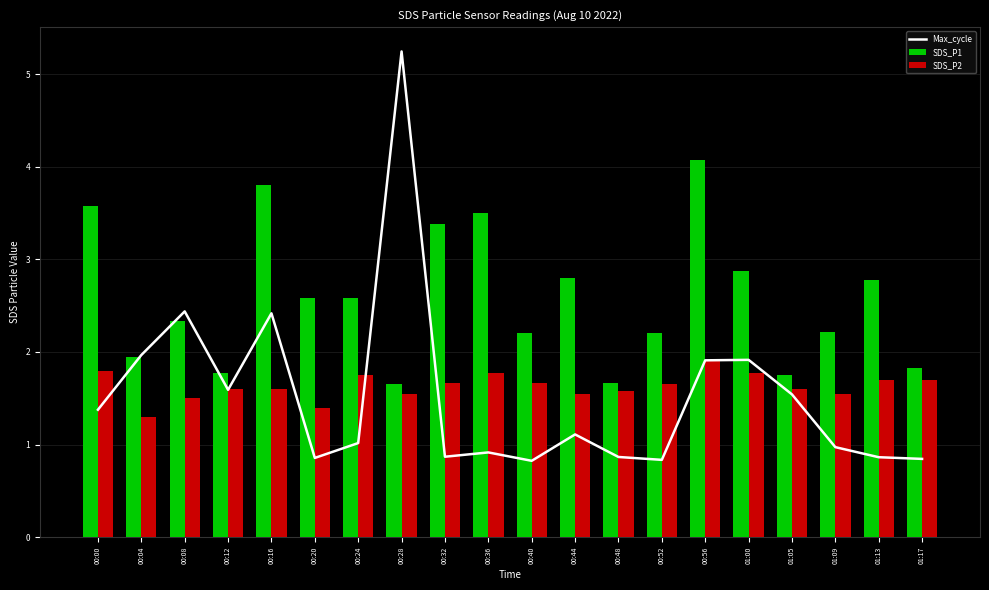

The value of SDS_P2 at 00:56 is 0.5. True or false?

False